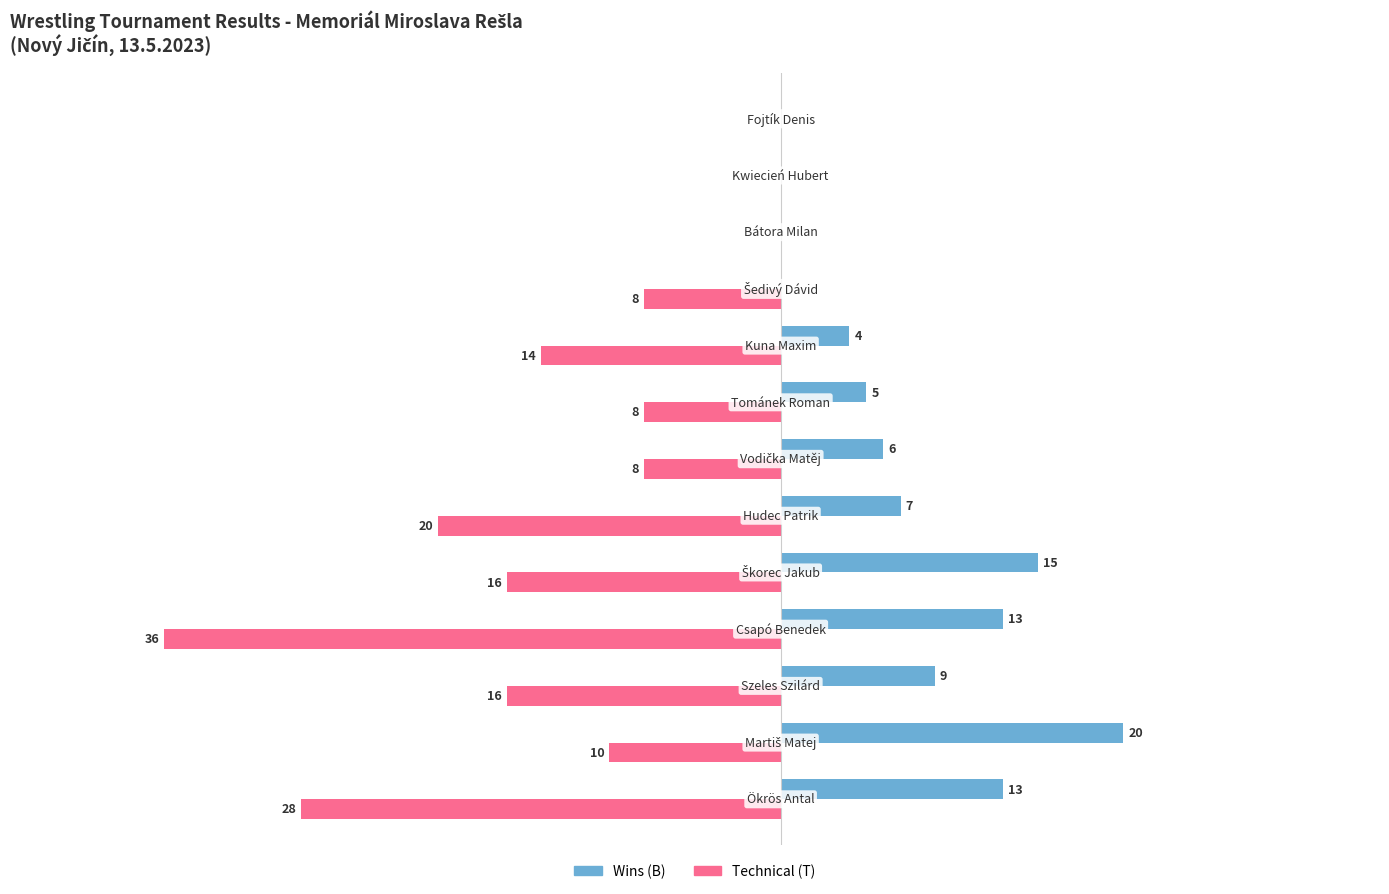

Which series has the largest total across all categories?

Wins (B)